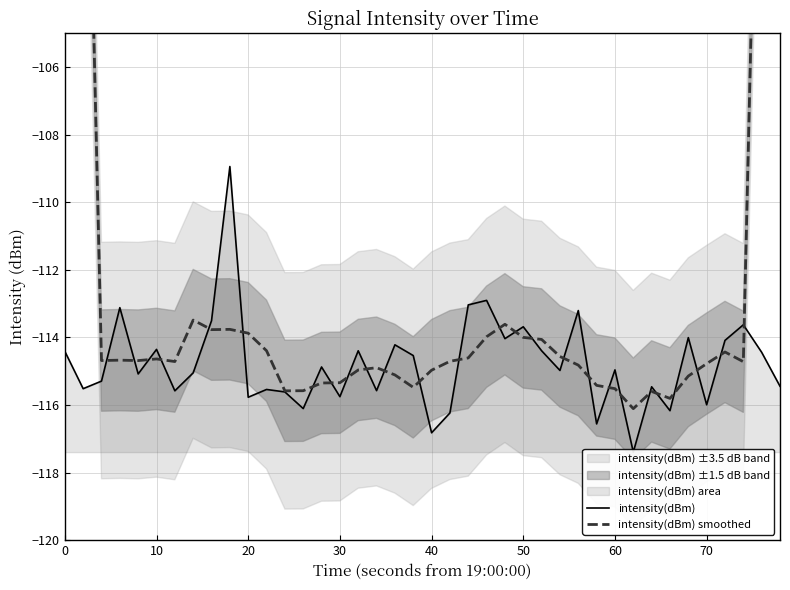

How many intersections are there between intensity(dBm) smoothed and intensity(dBm)?

26